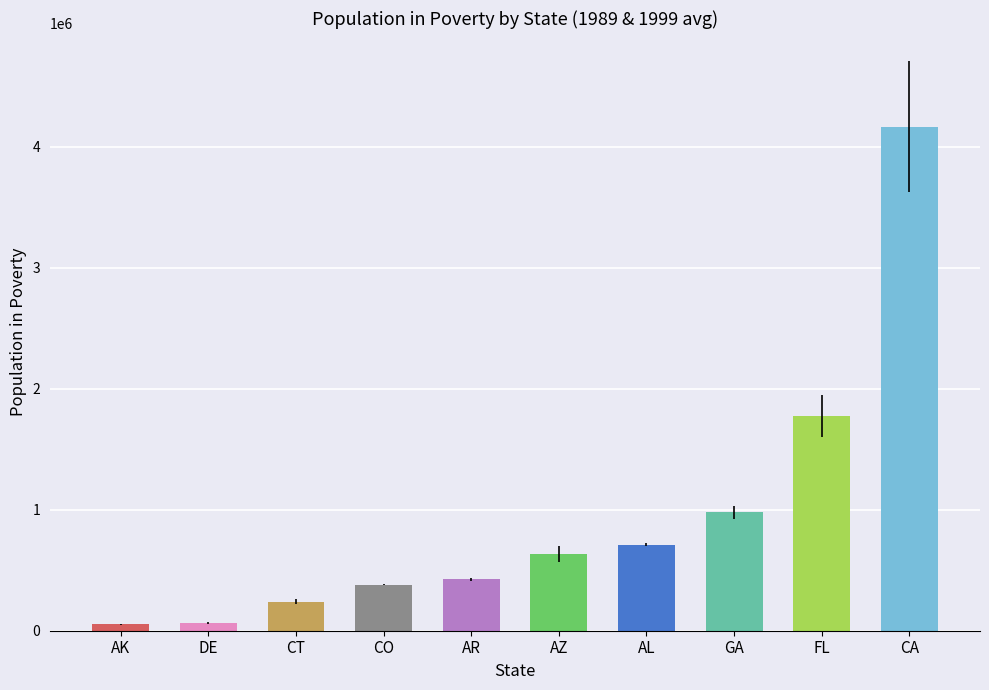

Where is the data nearest to the value 2109805?

FL